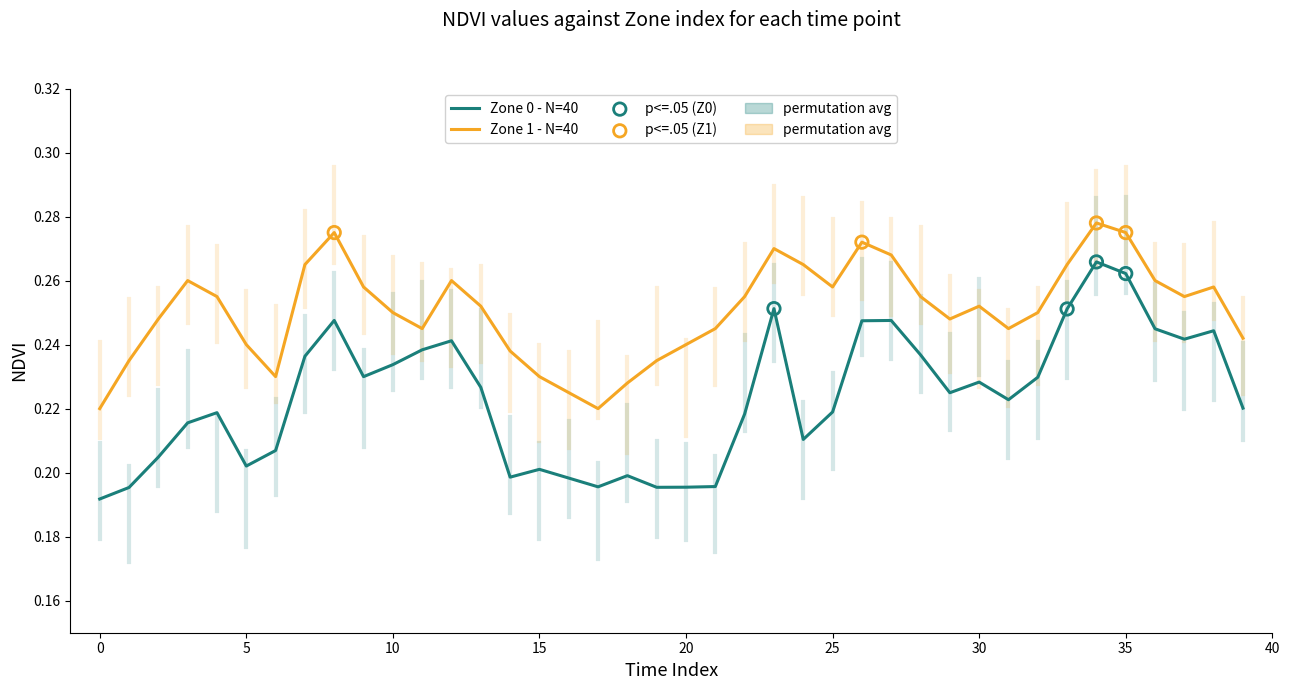

Which series has the largest total across all categories?

Zone 1 - N=40